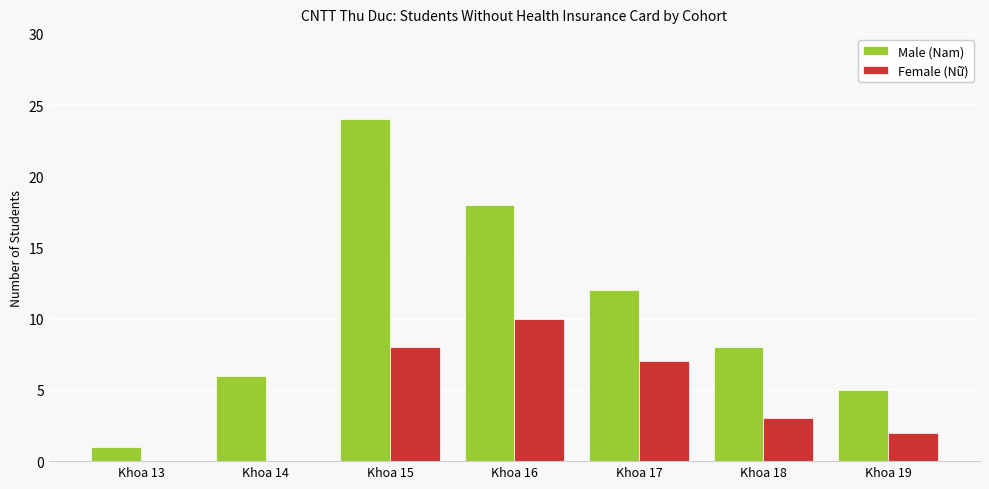

What are all the series names shown in the legend?

Male (Nam), Female (Nữ)